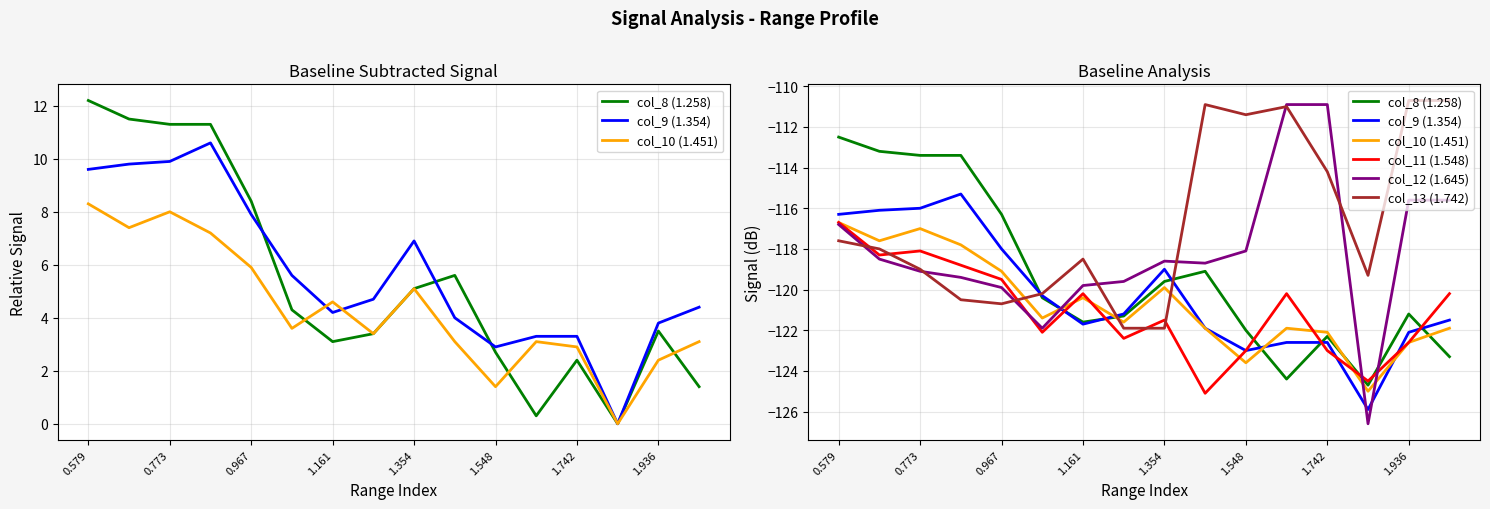

Which series ends up on top after the final intersection of col_11 (1.548) and col_10 (1.451)?

col_11 (1.548)